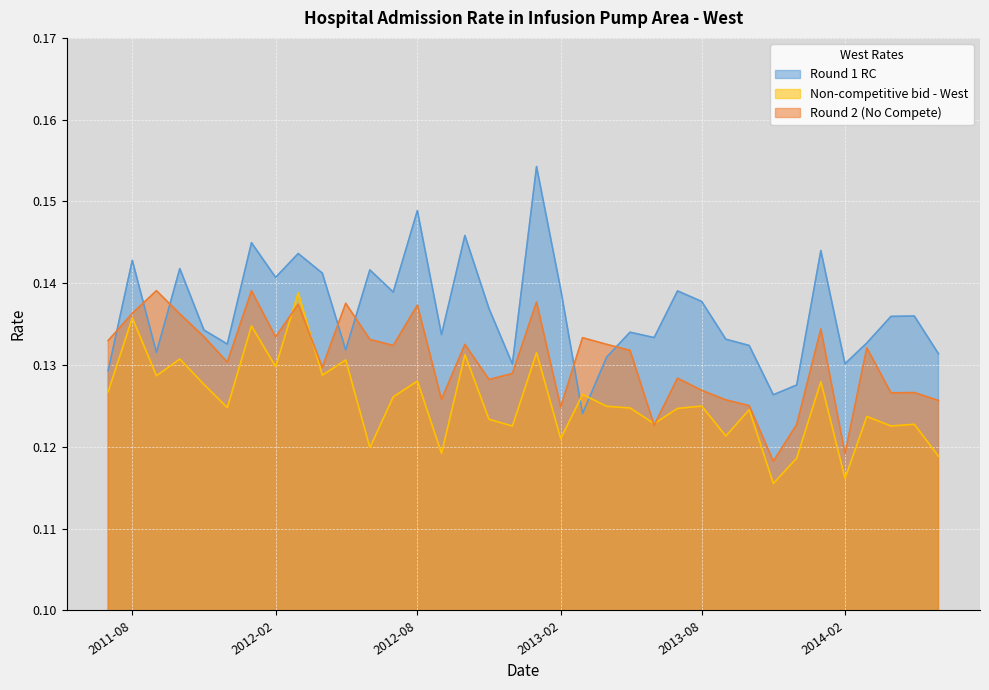

How many Non-competitive bid - West values are between 0 and 1?

36